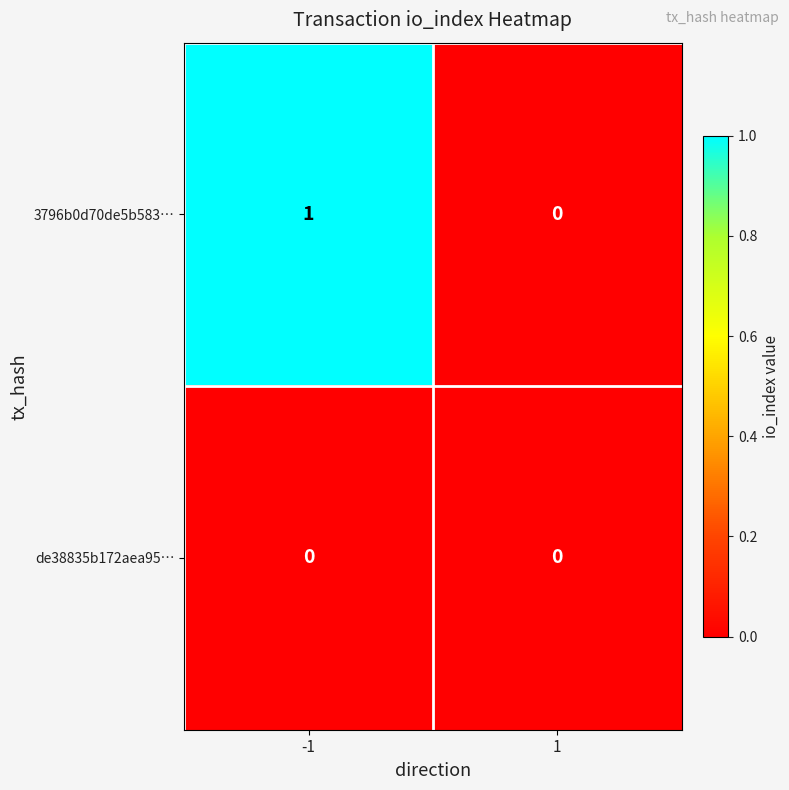

List the series in order of their overall mean, lowest first.

de38835b172aea95…, 3796b0d70de5b583…